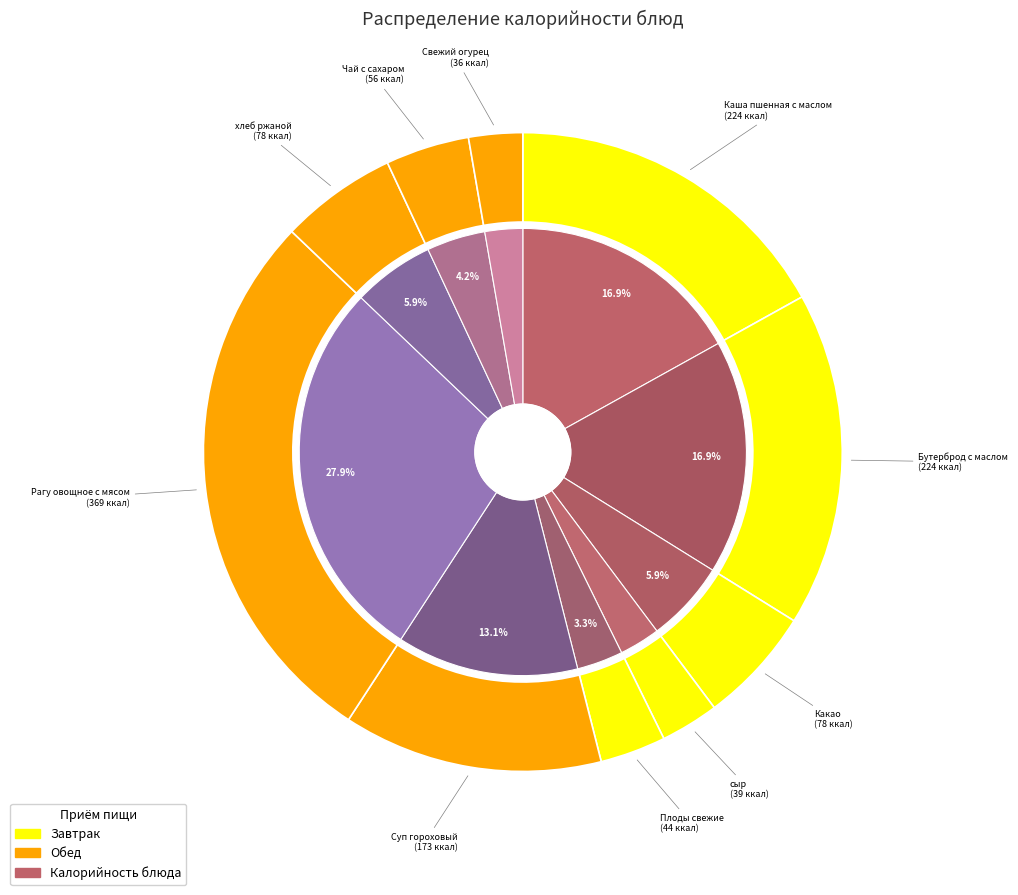

The Рагу овощное с мясом slice represents 42% of the pie. True or false?

False